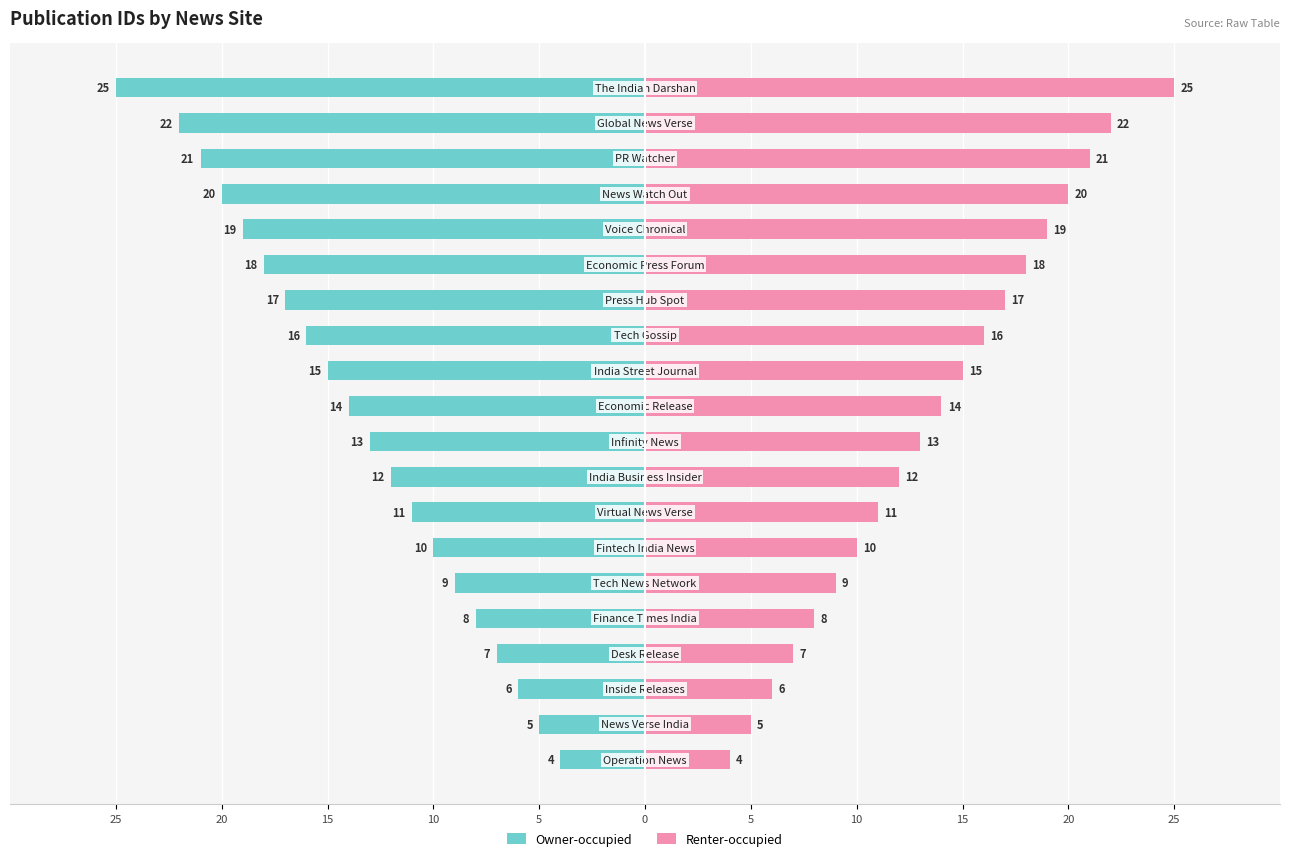

How many values in the Renter-occupied series exceed 14?

9